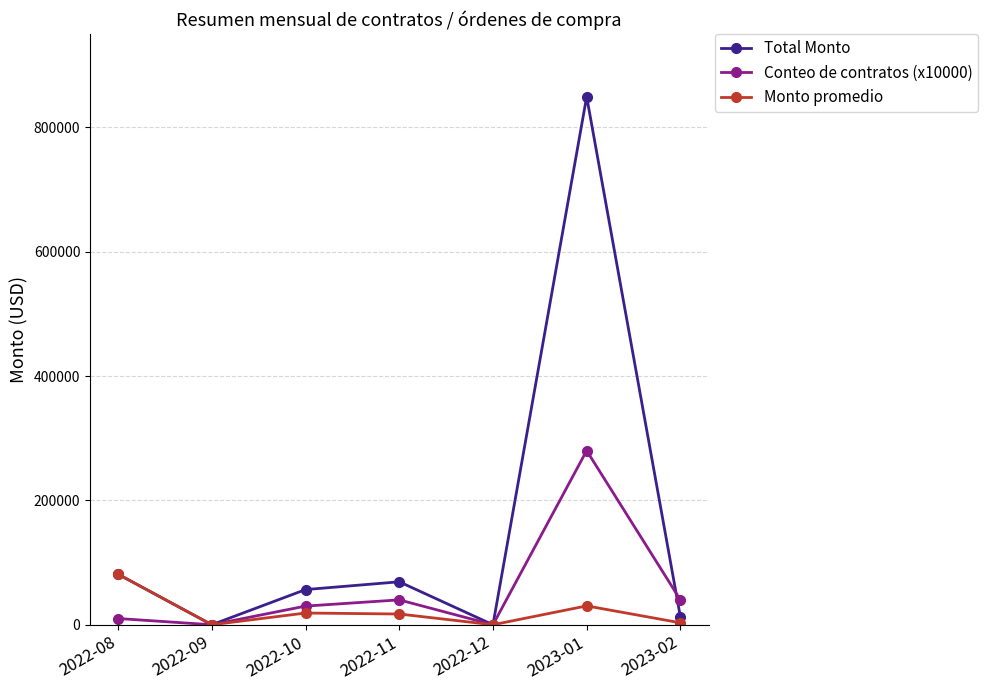

Does the chart display data point markers on the line(s)?

Yes